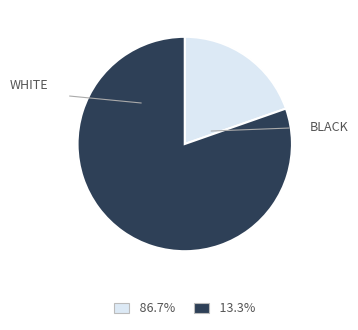

How many segments does this pie chart have?

2